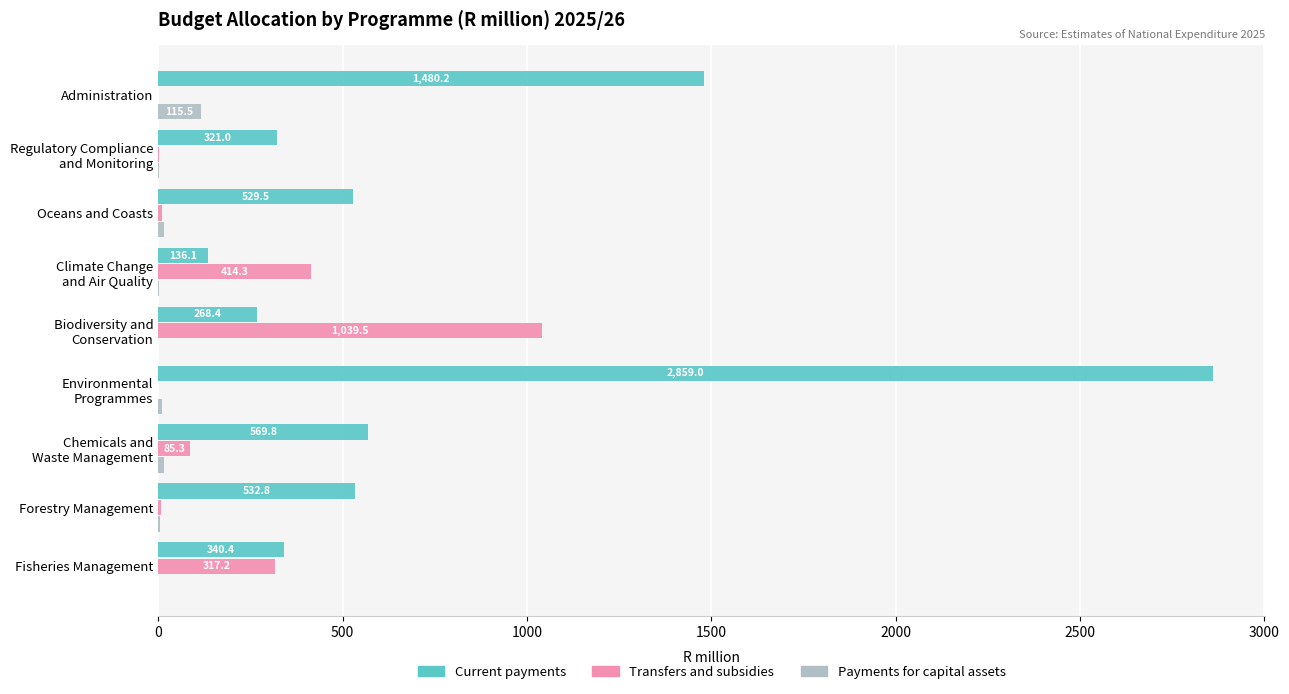

What is the greatest value displayed?

2859.0